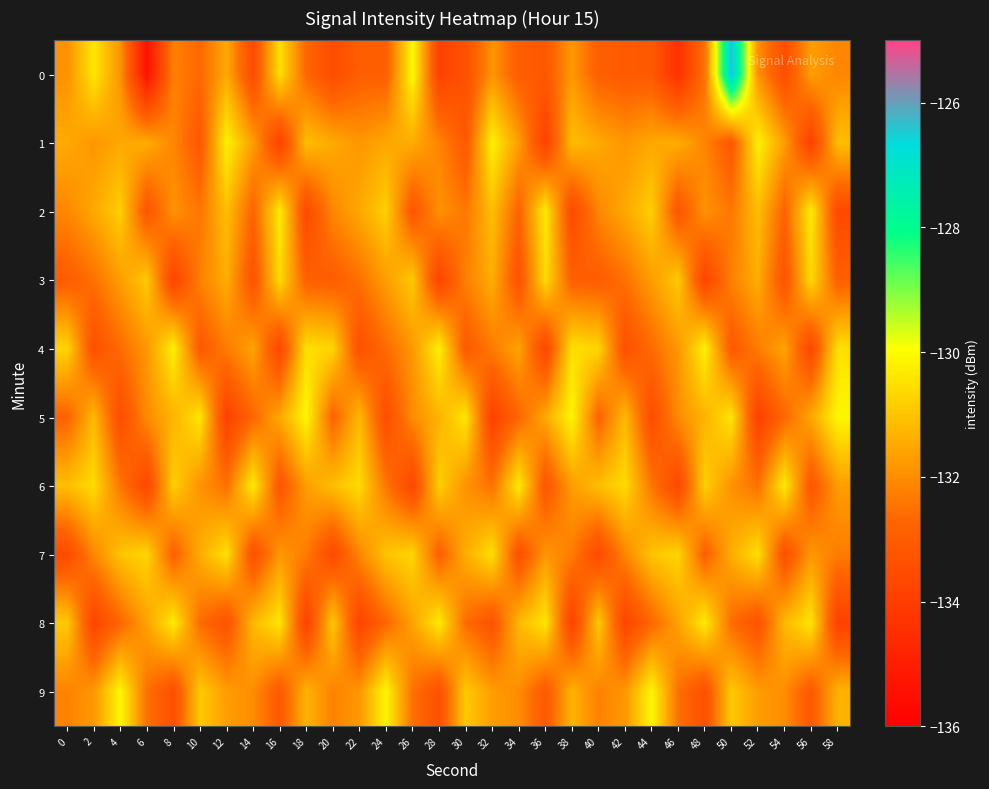

Rank the series at 10 from lowest to highest value.

1, 4, 0, 8, 2, 3, 6, 7, 9, 5